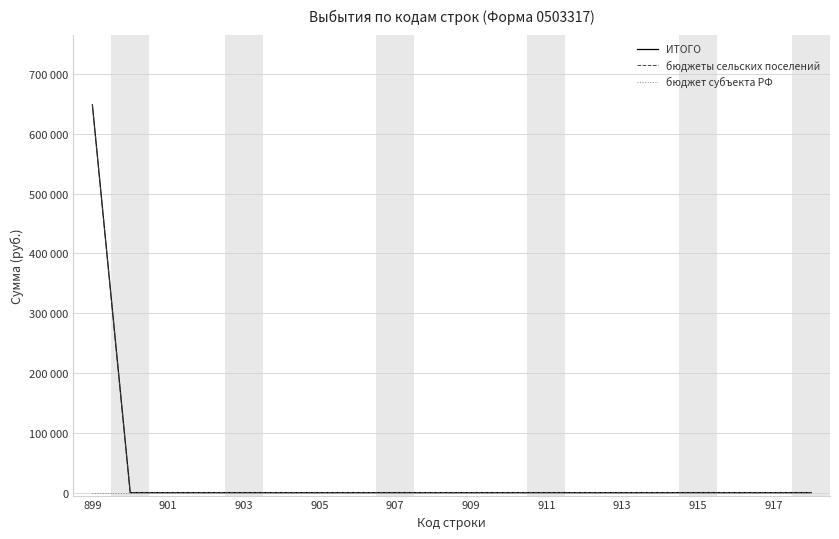

Does the chart display data point markers on the line(s)?

No